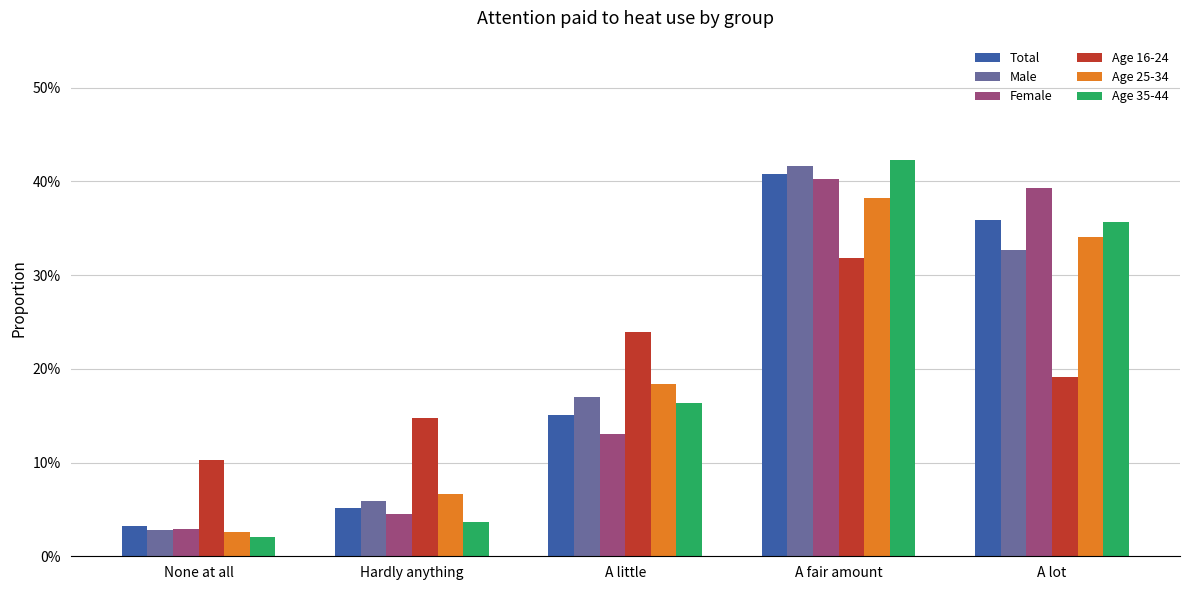

Does the chart contain any negative values?

No